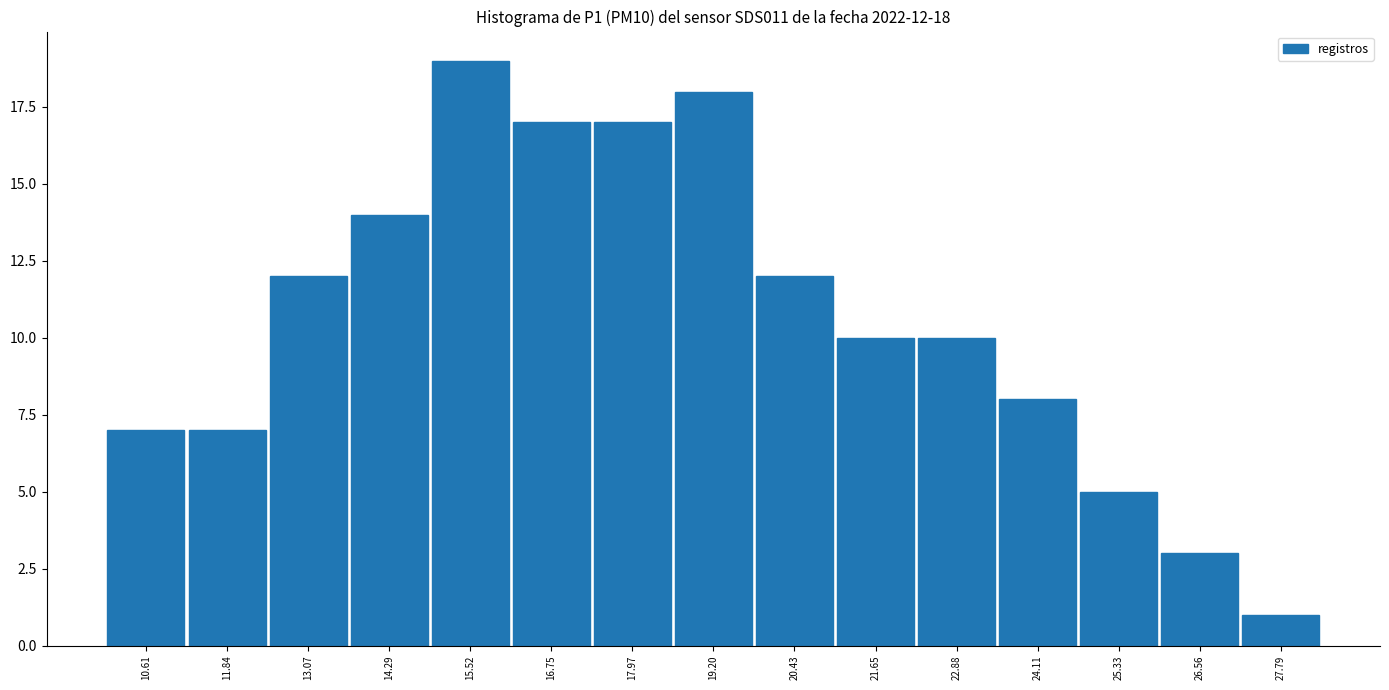

Which range on the x-axis has the tallest bar?

15.0 to 16.2